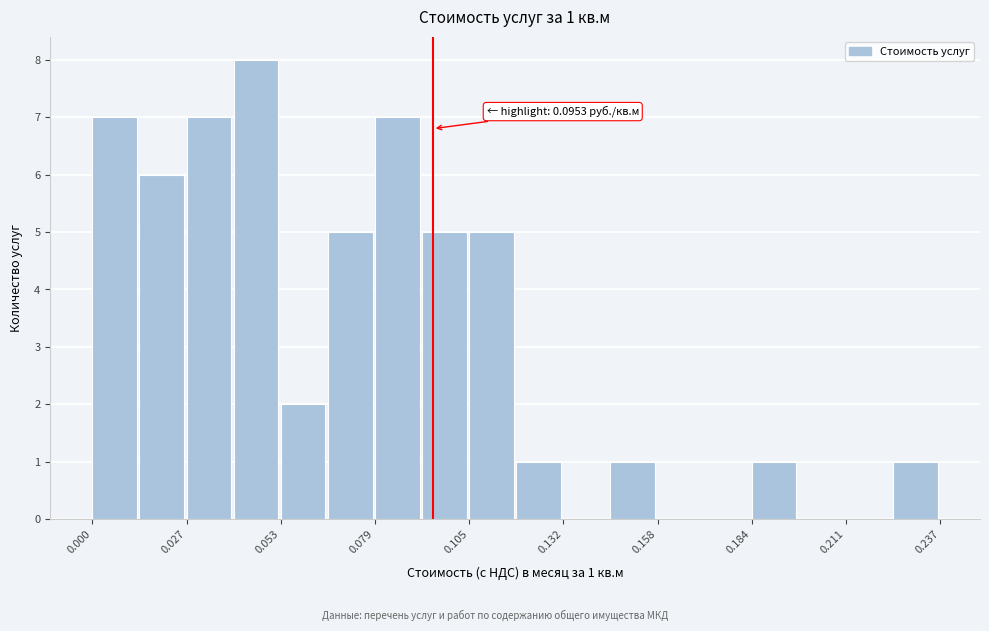

Read against the x-axis, roughly where is the centre of the tallest bar?

0.045